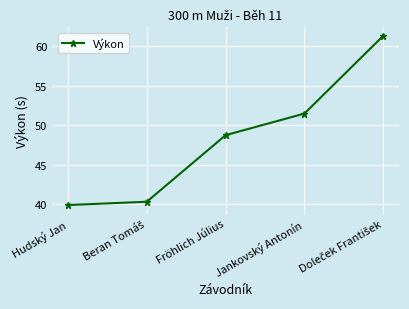

The chart shows a value of 12.5 at Hudský Jan. True or false?

False